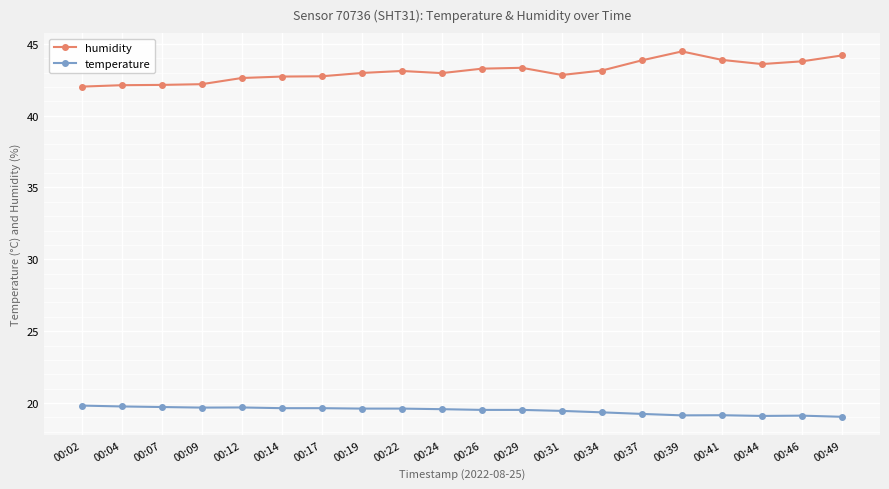

Is the value of temperature at 00:04 greater than the value of humidity at 00:02?

No